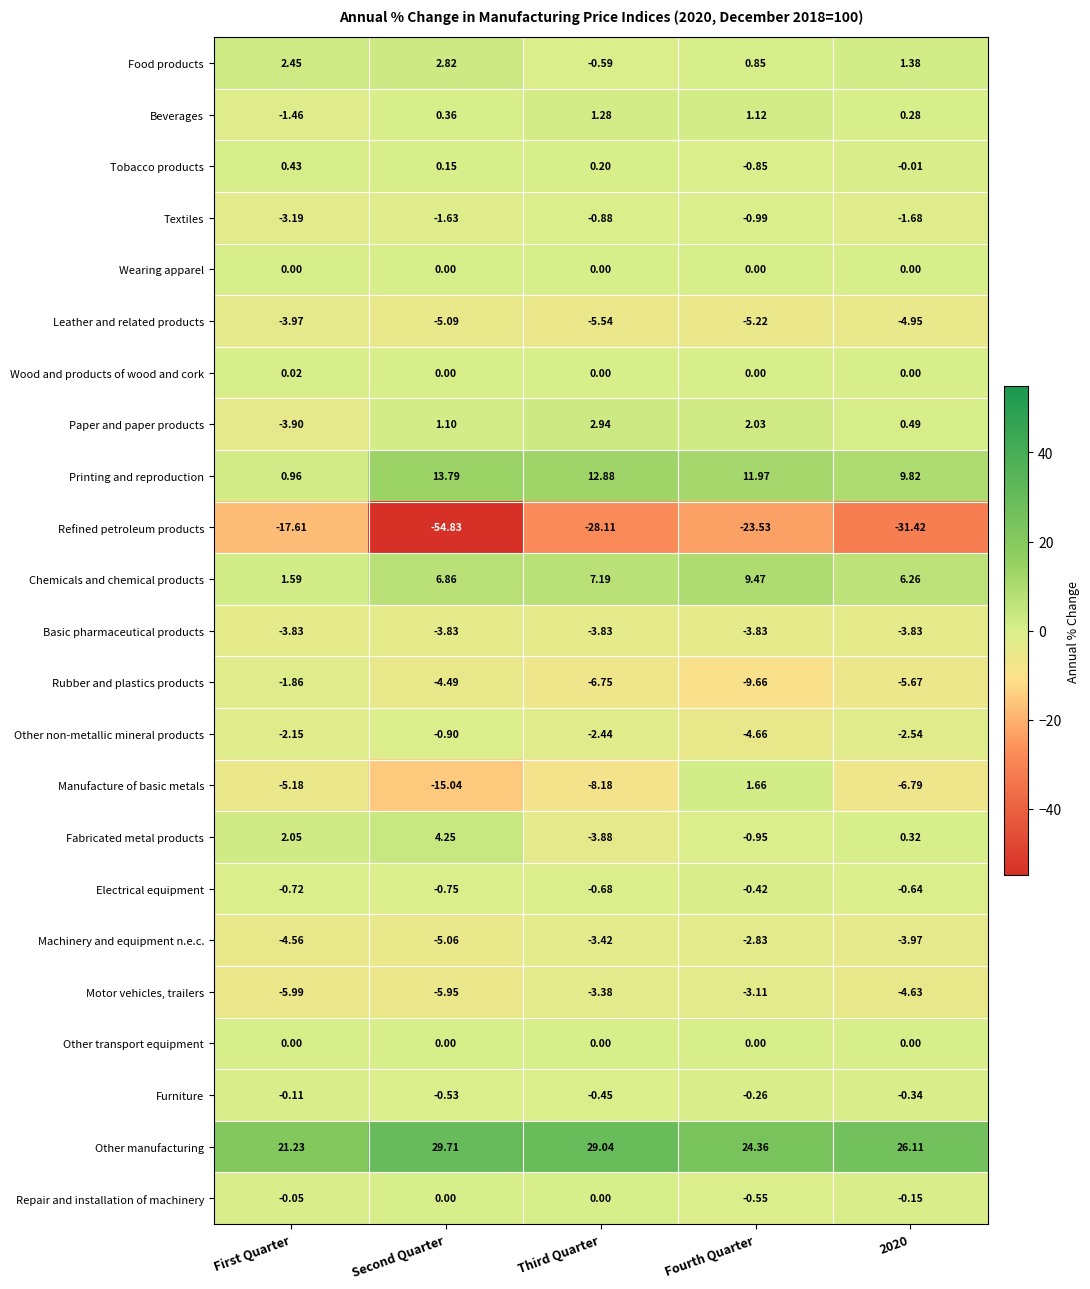

Where does the Printing and reproduction series first go above 11?

Second Quarter